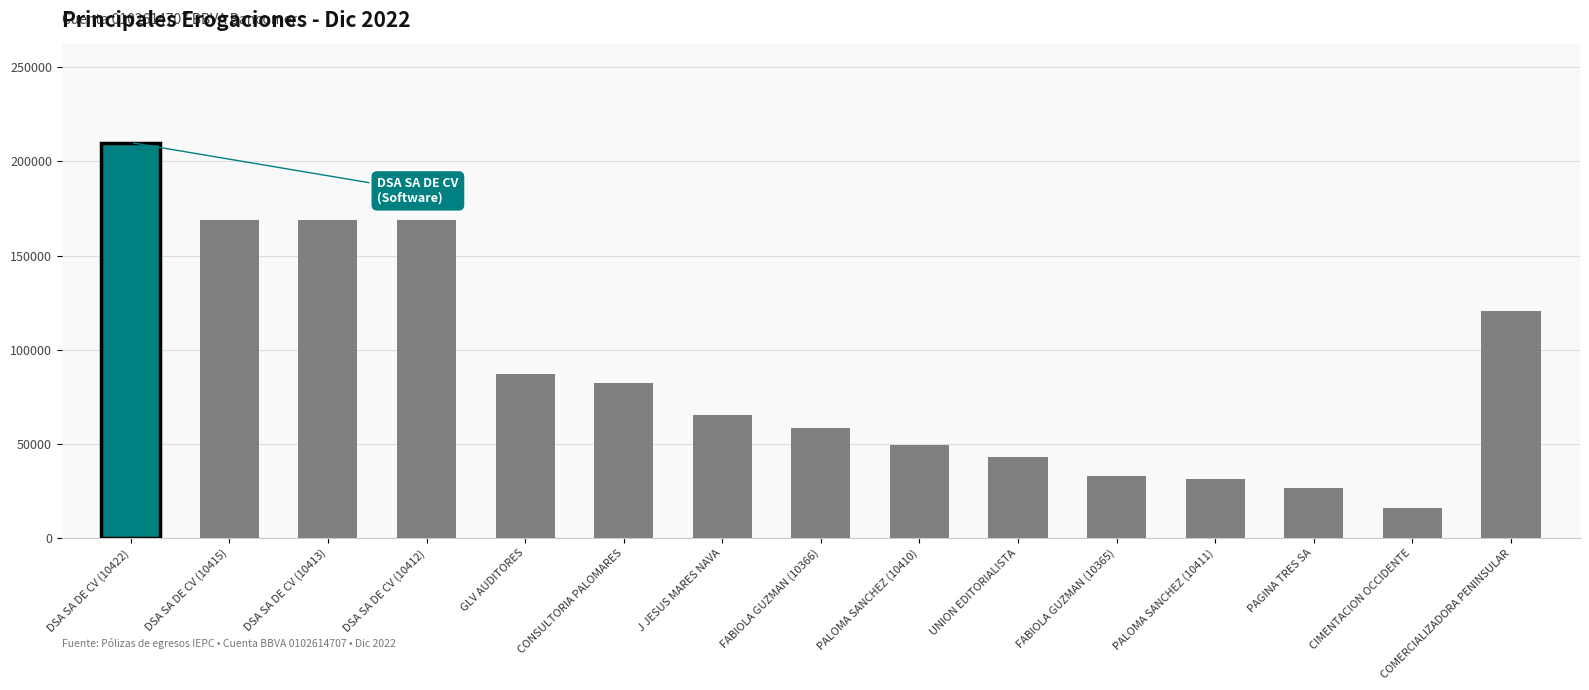

Between PALOMA SANCHEZ (10410) and FABIOLA GUZMAN (10366), which is larger?

FABIOLA GUZMAN (10366)